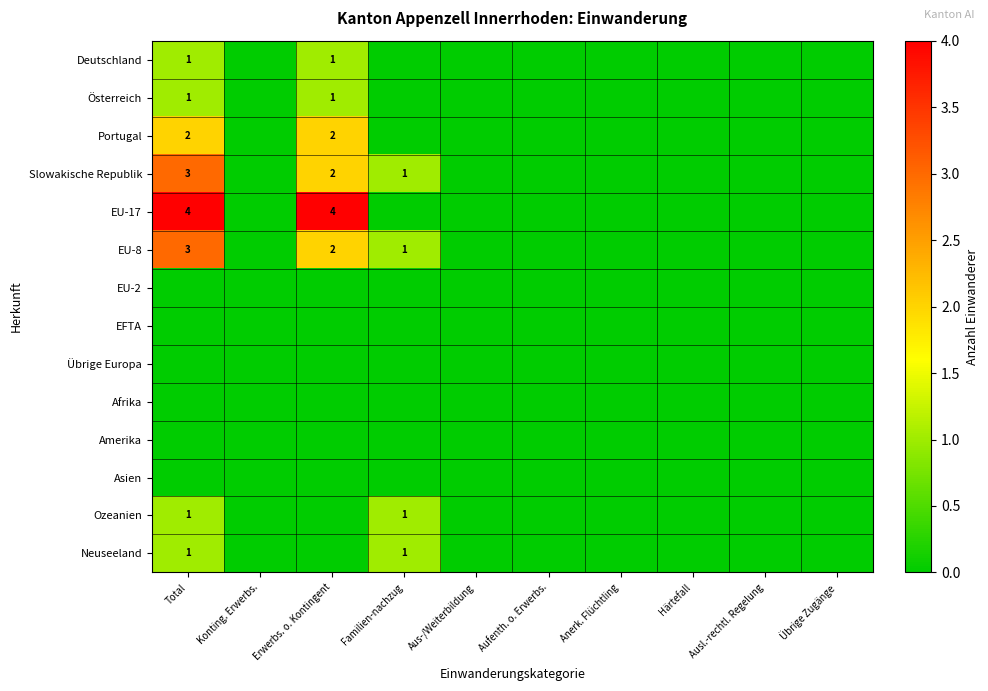

Is the value of Amerika at Ausl.-rechtl. Regelung greater than the value of EU-2 at Aus-/Weiterbildung?

No